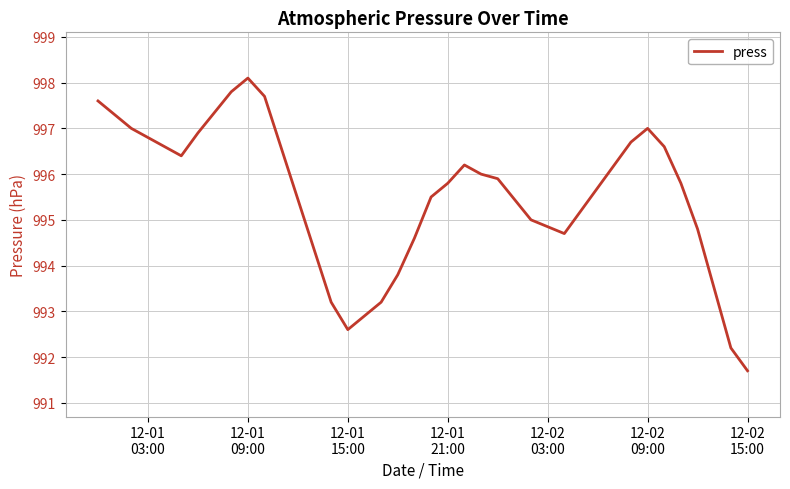

True or false: the data has more than 0 interior local peaks.

True